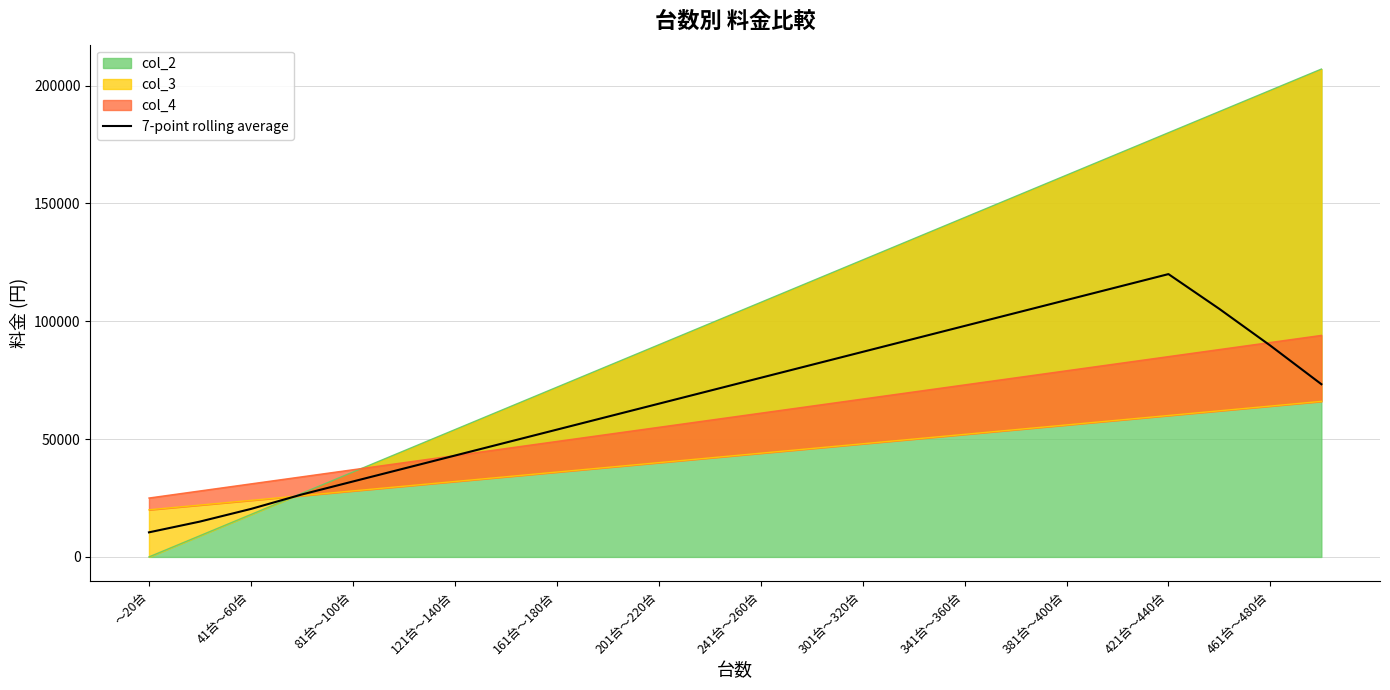

What is the difference between the maximum and minimum values?

109571.4